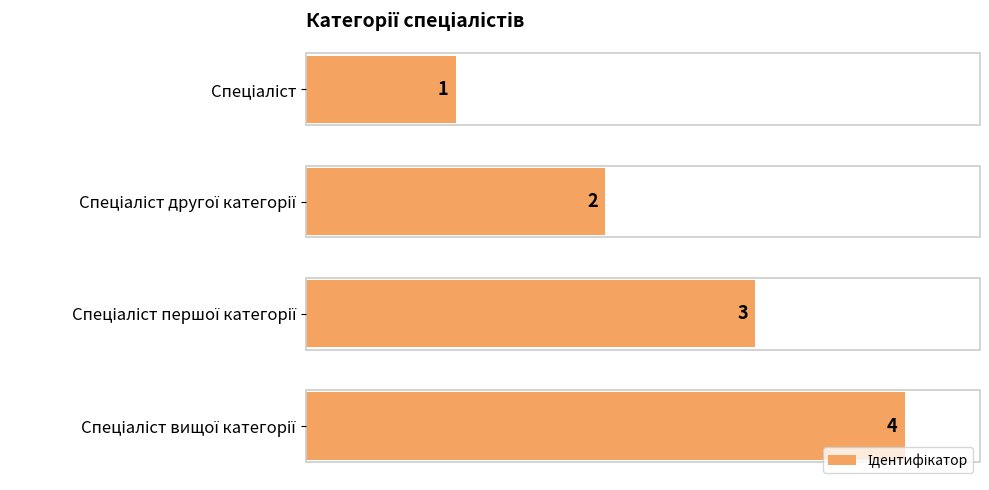

What is the greatest value displayed?

4